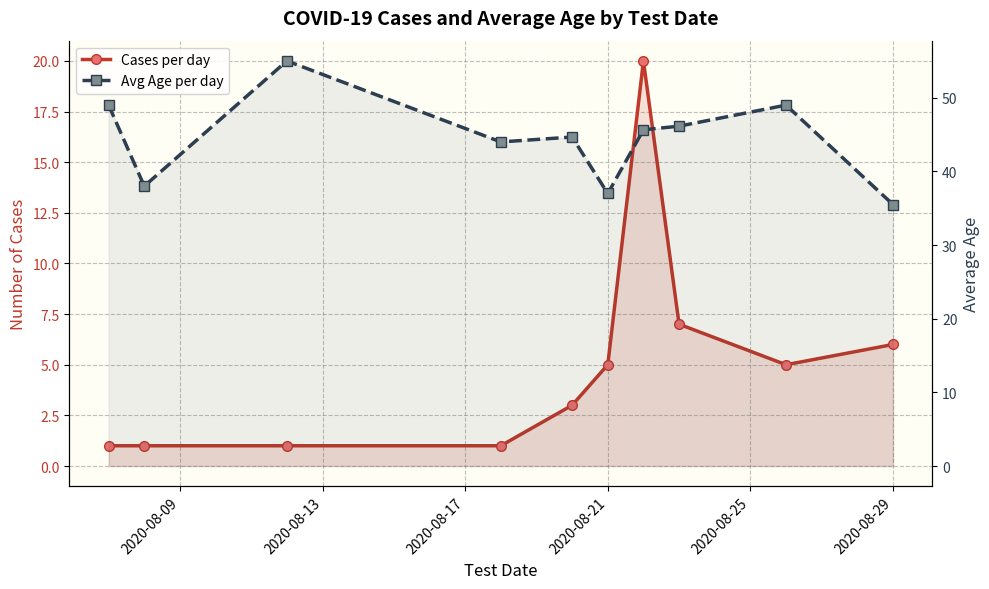

Reading right to left, list all the values displayed in this chart.

Cases per day: 6.0	5.0	7.0	20.0	5.0	3.0	1.0	1.0	1.0	1.0
Avg Age per day: 35.5	49.0	46.1	45.6	37.0	44.7	44.0	55.0	38.0	49.0